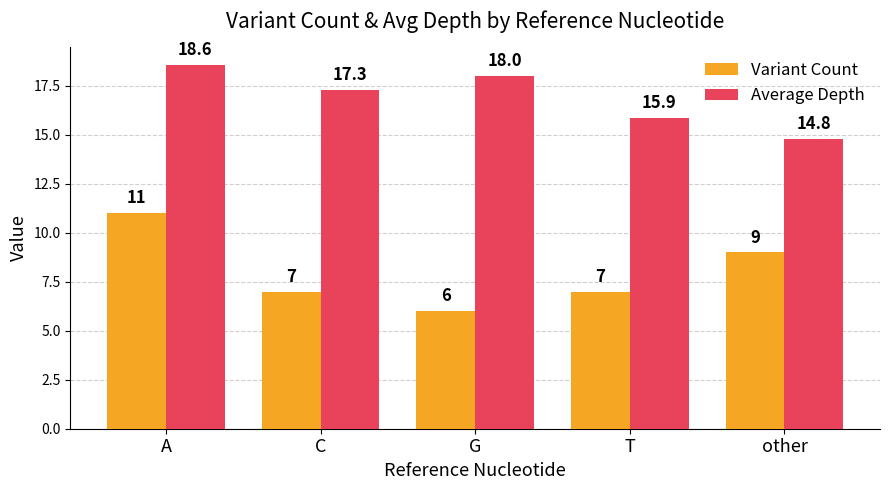

Which category has the lowest value in the Variant Count series?

G